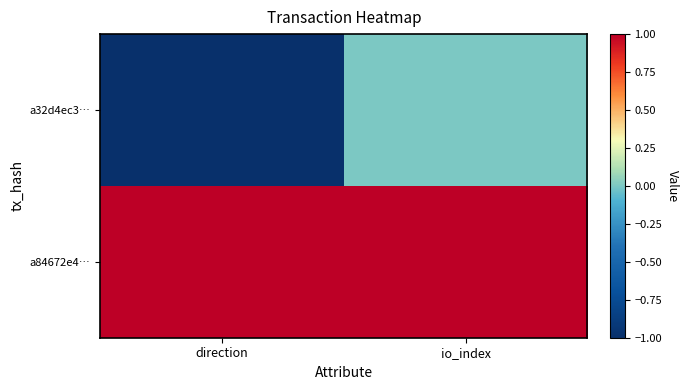

Reading left to right, what are all the values shown in this chart?

a32d4ec3…: direction=-1	io_index=0
a84672e4…: direction=1	io_index=1